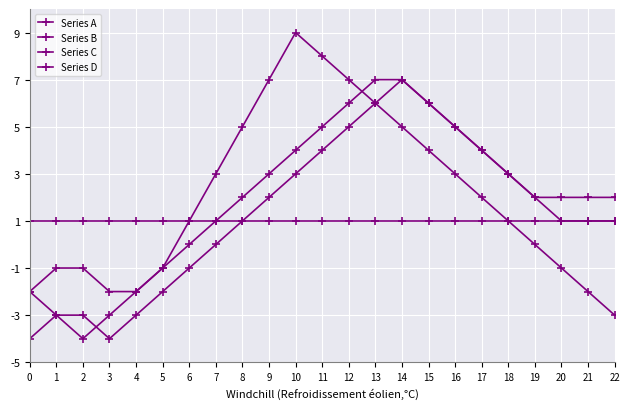

Where is the first local minimum for Series C?

3